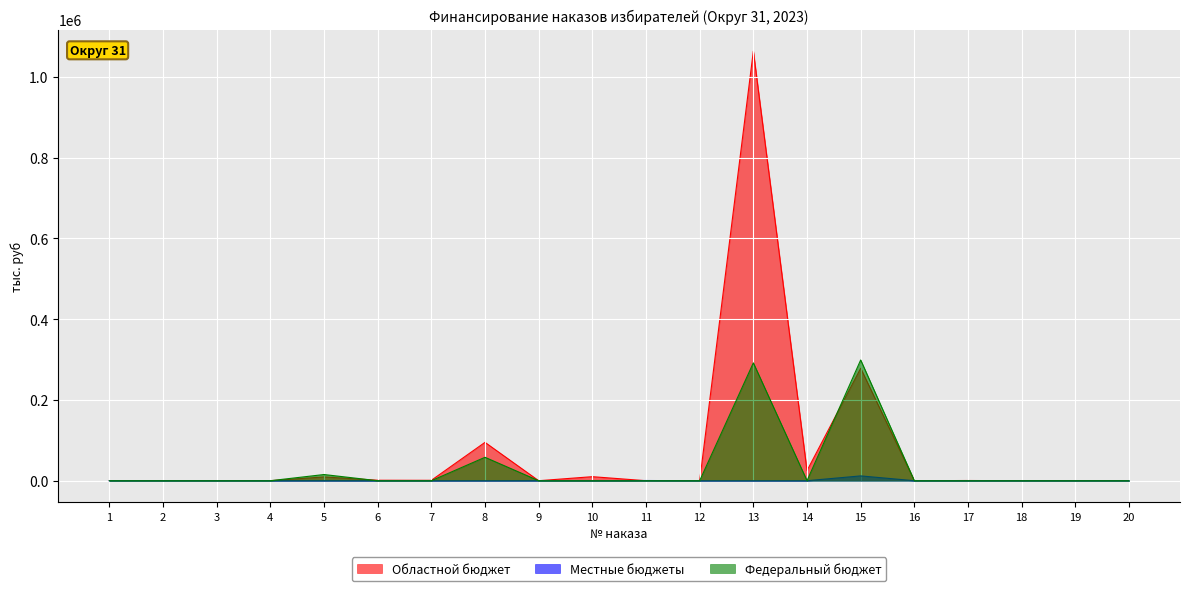

At which category is the sum across all series the highest?

13